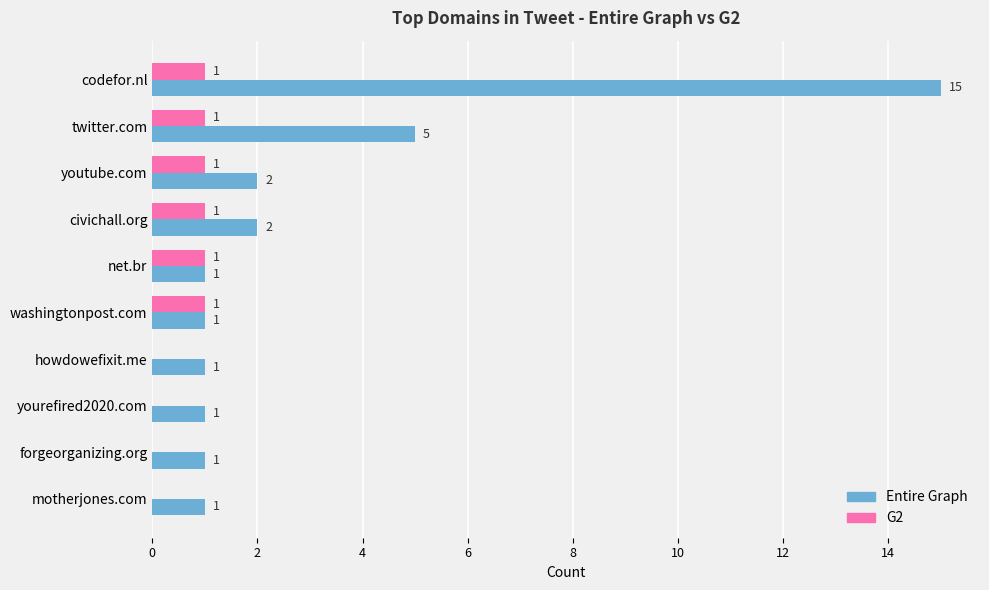

What is the sum of all G2 values?

6